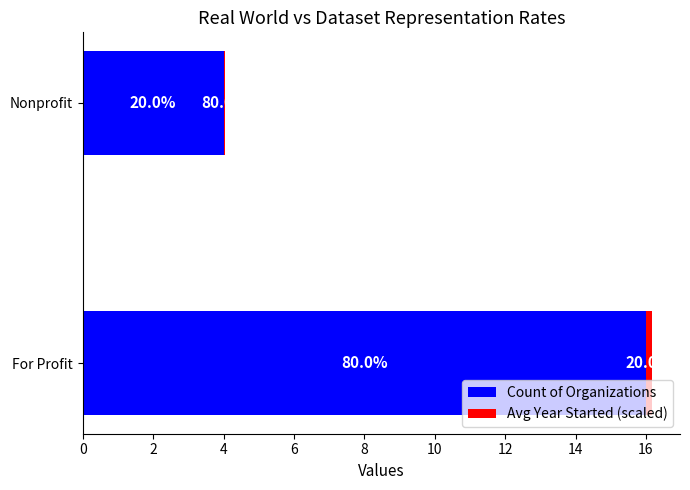

What are all the series names shown in the legend?

Count of Organizations, Avg Year Started (scaled)